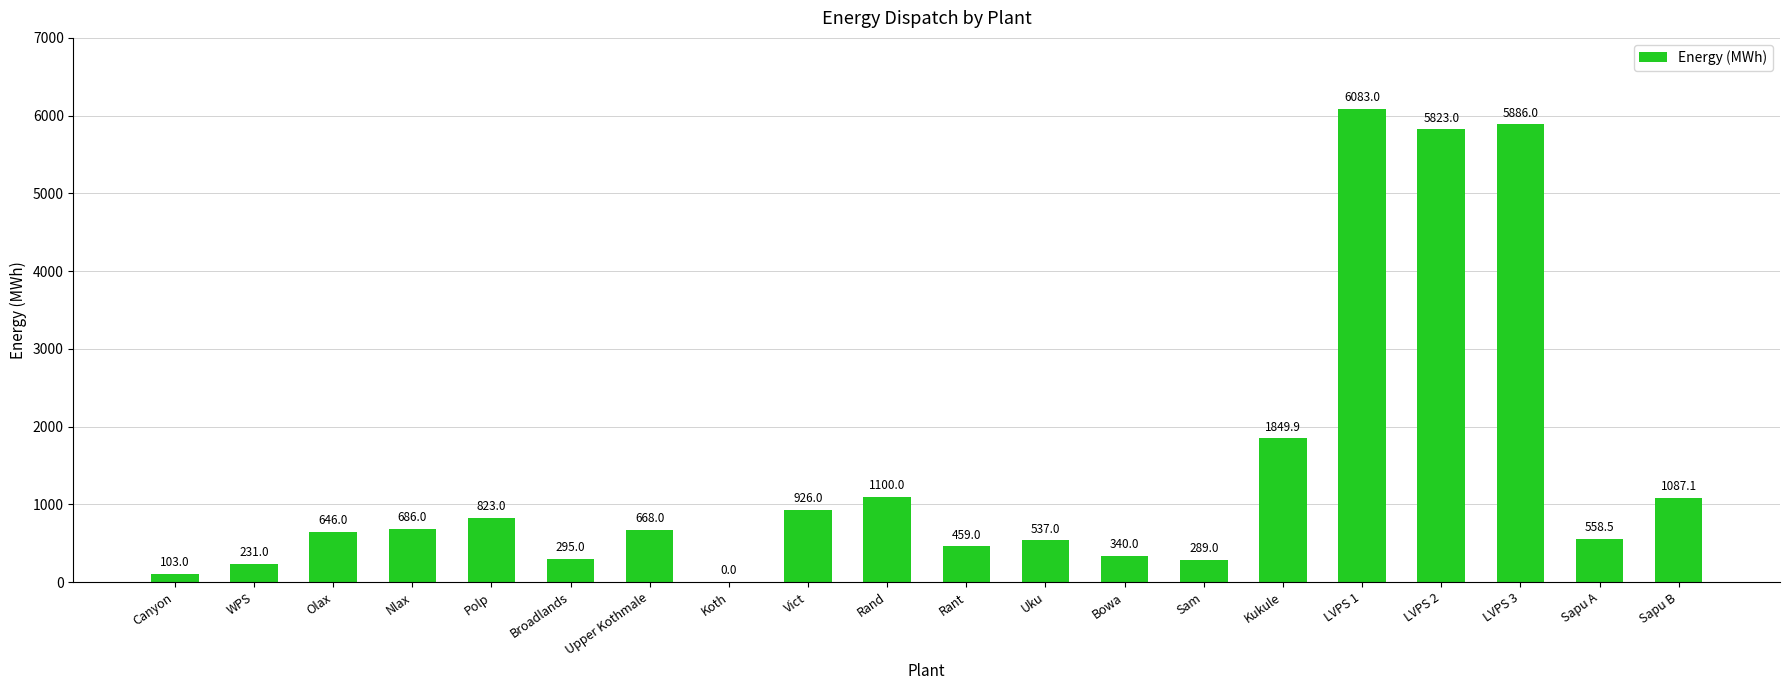

The chart shows a value of -3593.6 at Koth. True or false?

False